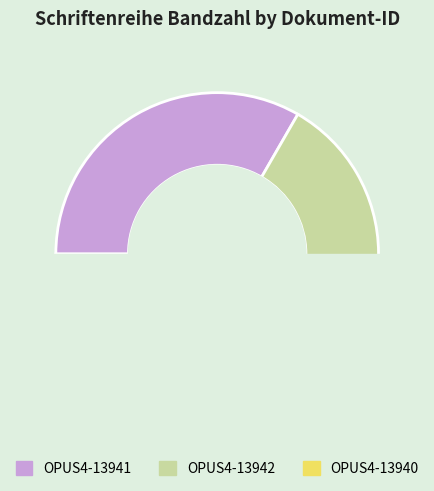

True or false: OPUS4-13942 accounts for 33% of the total.

True